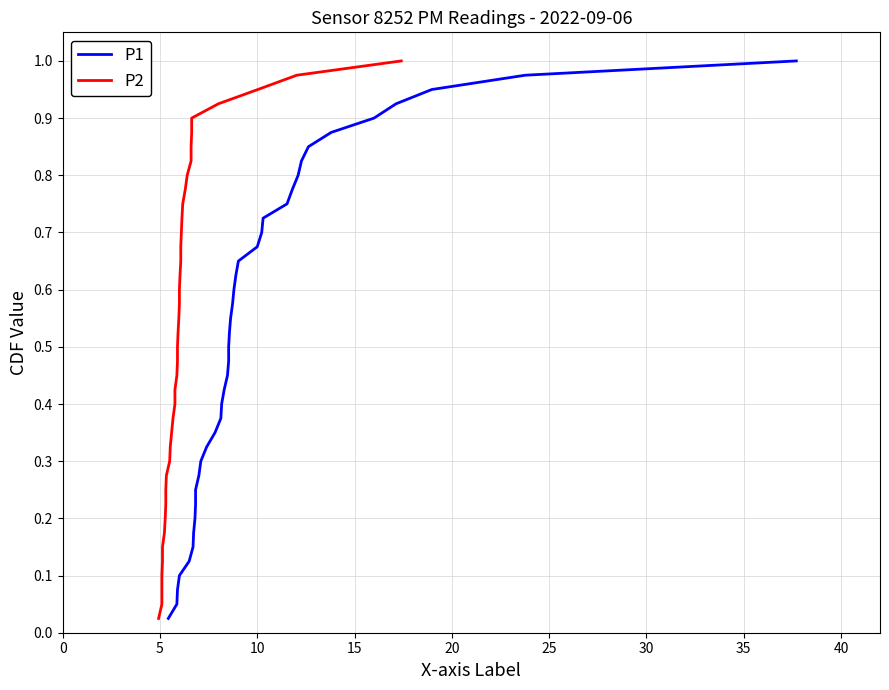

True or false: P2 has more than 2 points higher than both neighbors.

False